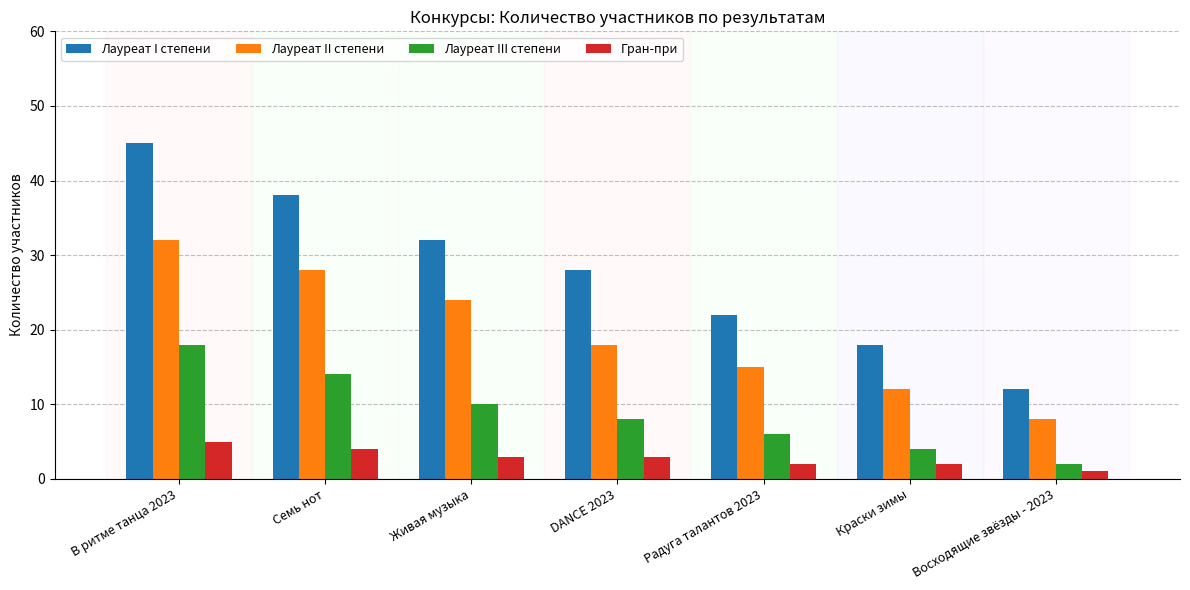

Reading left to right, extract all data points from this chart.

Лауреат I степени: 45	38	32	28	22	18	12
Лауреат II степени: 32	28	24	18	15	12	8
Лауреат III степени: 18	14	10	8	6	4	2
Гран-при: 5	4	3	3	2	2	1